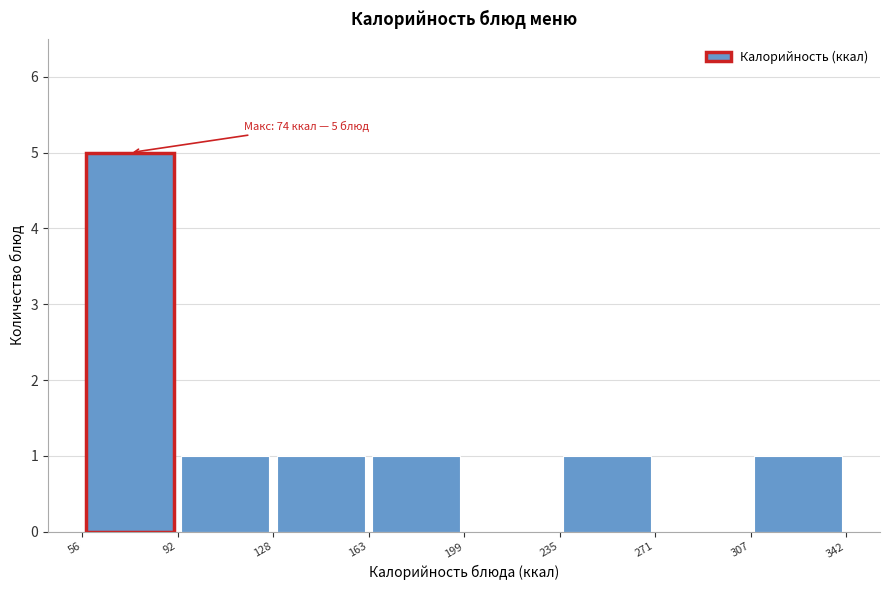

Over which range of the x-axis is the bar tallest?

56 to 92